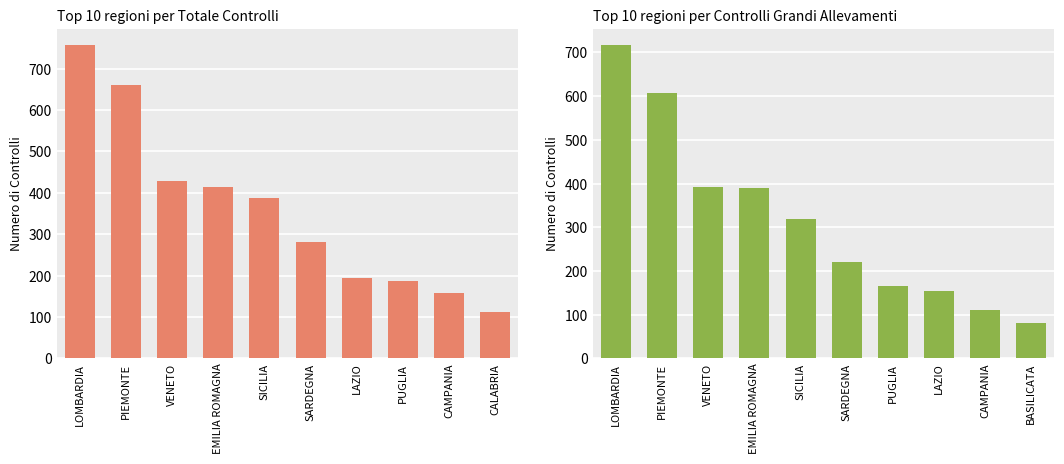

What is the total value across all series at LOMBARDIA?

1476